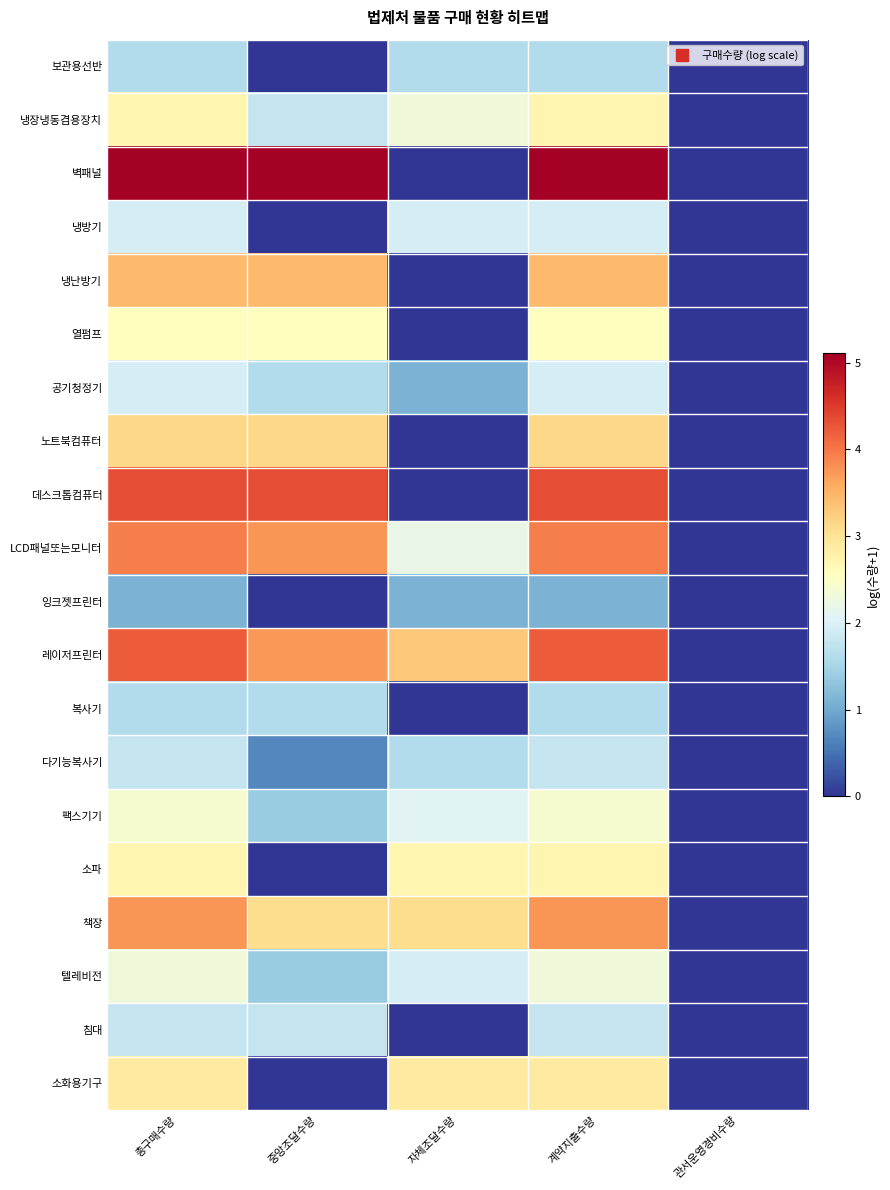

Reading left to right, transcribe all the data shown in this chart.

보관용선반: 총구매수량=1.6	중앙조달수량=0.0	자체조달수량=1.6	계약지출수량=1.6	관서운영경비수량=0.0
냉장냉동겸용장치: 총구매수량=2.7	중앙조달수량=1.8	자체조달수량=2.3	계약지출수량=2.7	관서운영경비수량=0.0
벽패널: 총구매수량=5.1	중앙조달수량=5.1	자체조달수량=0.0	계약지출수량=5.1	관서운영경비수량=0.0
냉방기: 총구매수량=1.9	중앙조달수량=0.0	자체조달수량=1.9	계약지출수량=1.9	관서운영경비수량=0.0
냉난방기: 총구매수량=3.4	중앙조달수량=3.4	자체조달수량=0.0	계약지출수량=3.4	관서운영경비수량=0.0
열펌프: 총구매수량=2.6	중앙조달수량=2.6	자체조달수량=0.0	계약지출수량=2.6	관서운영경비수량=0.0
공기청정기: 총구매수량=1.9	중앙조달수량=1.6	자체조달수량=1.1	계약지출수량=1.9	관서운영경비수량=0.0
노트북컴퓨터: 총구매수량=3.1	중앙조달수량=3.1	자체조달수량=0.0	계약지출수량=3.1	관서운영경비수량=0.0
데스크톱컴퓨터: 총구매수량=4.3	중앙조달수량=4.3	자체조달수량=0.0	계약지출수량=4.3	관서운영경비수량=0.0
LCD패널또는모니터: 총구매수량=3.9	중앙조달수량=3.8	자체조달수량=2.2	계약지출수량=3.9	관서운영경비수량=0.0
잉크젯프린터: 총구매수량=1.1	중앙조달수량=0.0	자체조달수량=1.1	계약지출수량=1.1	관서운영경비수량=0.0
레이저프린터: 총구매수량=4.2	중앙조달수량=3.7	자체조달수량=3.3	계약지출수량=4.2	관서운영경비수량=0.0
복사기: 총구매수량=1.6	중앙조달수량=1.6	자체조달수량=0.0	계약지출수량=1.6	관서운영경비수량=0.0
다기능복사기: 총구매수량=1.8	중앙조달수량=0.7	자체조달수량=1.6	계약지출수량=1.8	관서운영경비수량=0.0
팩스기기: 총구매수량=2.4	중앙조달수량=1.4	자체조달수량=2.1	계약지출수량=2.4	관서운영경비수량=0.0
소파: 총구매수량=2.7	중앙조달수량=0.0	자체조달수량=2.7	계약지출수량=2.7	관서운영경비수량=0.0
책장: 총구매수량=3.8	중앙조달수량=3.1	자체조달수량=3.1	계약지출수량=3.8	관서운영경비수량=0.0
텔레비전: 총구매수량=2.3	중앙조달수량=1.4	자체조달수량=1.9	계약지출수량=2.3	관서운영경비수량=0.0
침대: 총구매수량=1.8	중앙조달수량=1.8	자체조달수량=0.0	계약지출수량=1.8	관서운영경비수량=0.0
소화용기구: 총구매수량=2.9	중앙조달수량=0.0	자체조달수량=2.9	계약지출수량=2.9	관서운영경비수량=0.0